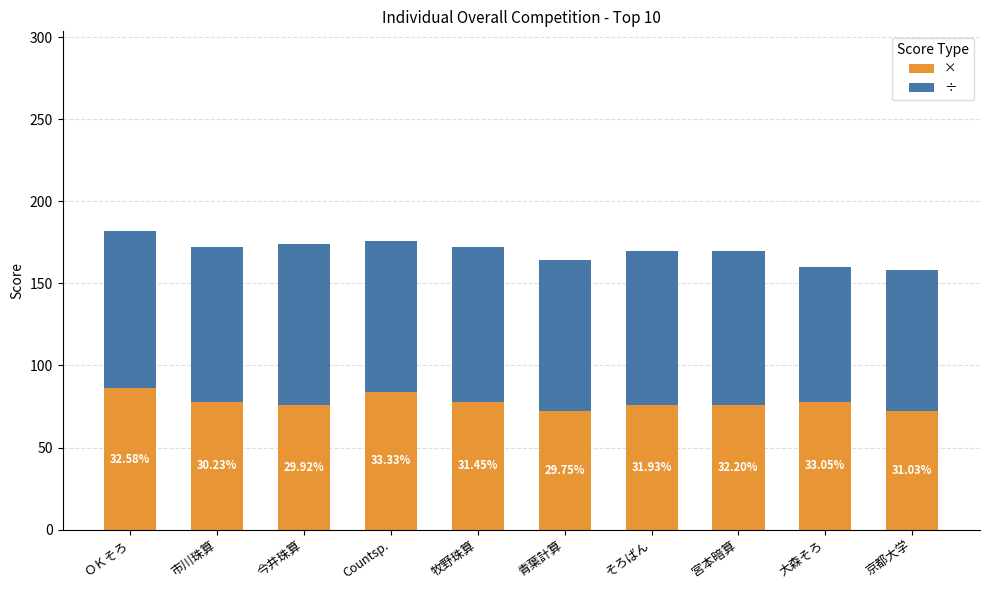

What are all the series names shown in the legend?

×, ÷